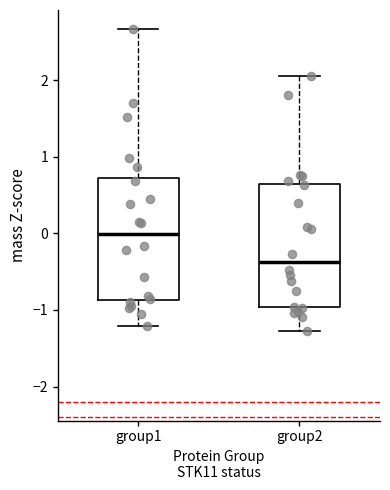

Which box has the lowest median line?

group2